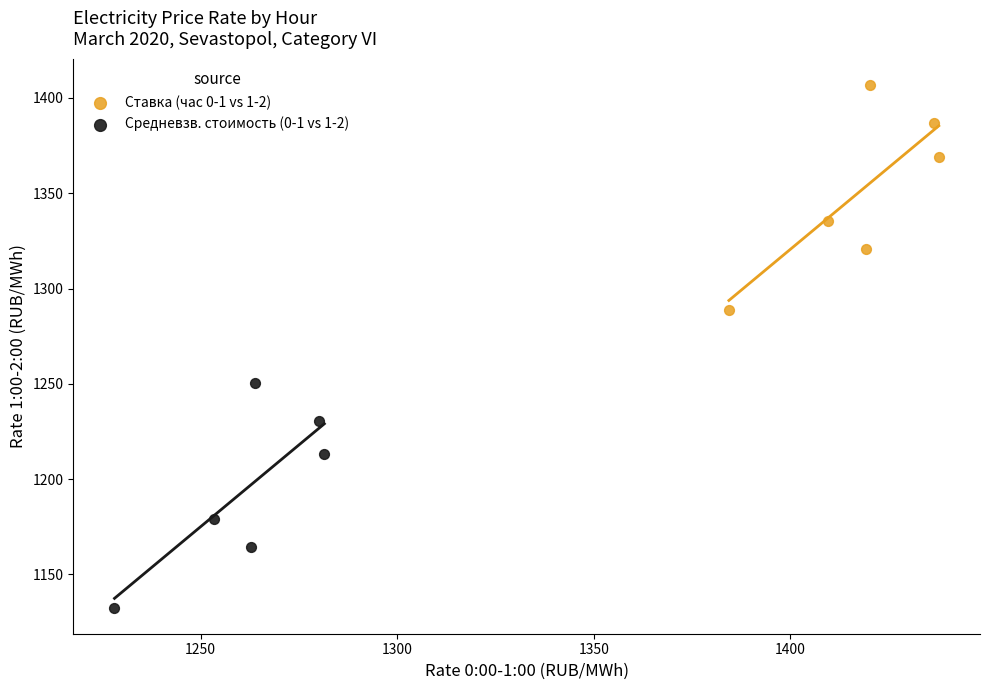

Which series reaches the minimum Y coordinate?

Средневзв. стоимость (0-1 vs 1-2)